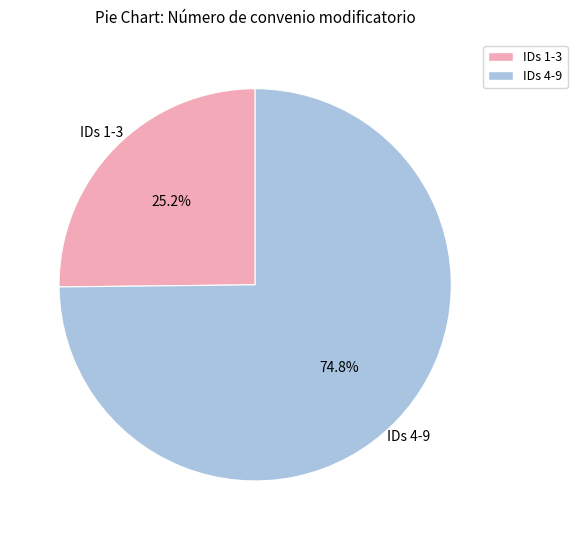

Is there a majority slice in this chart?

Yes